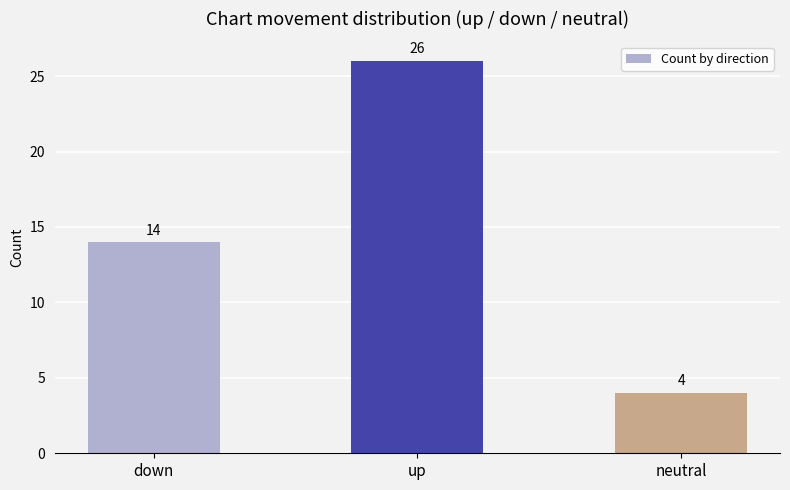

Reading left to right, list all the values displayed in this chart.

down=14	up=26	neutral=4